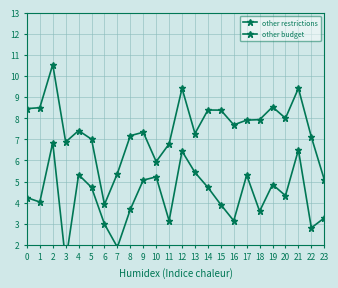

What are all the series names shown in the legend?

other restrictions, other budget